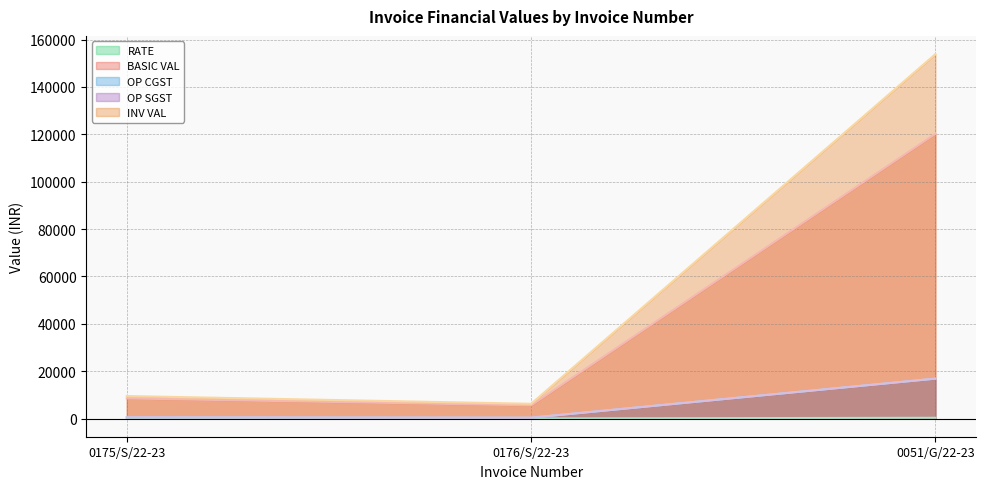

Which series changed the most between 0175/S/22-23 and 0176/S/22-23?

INV VAL